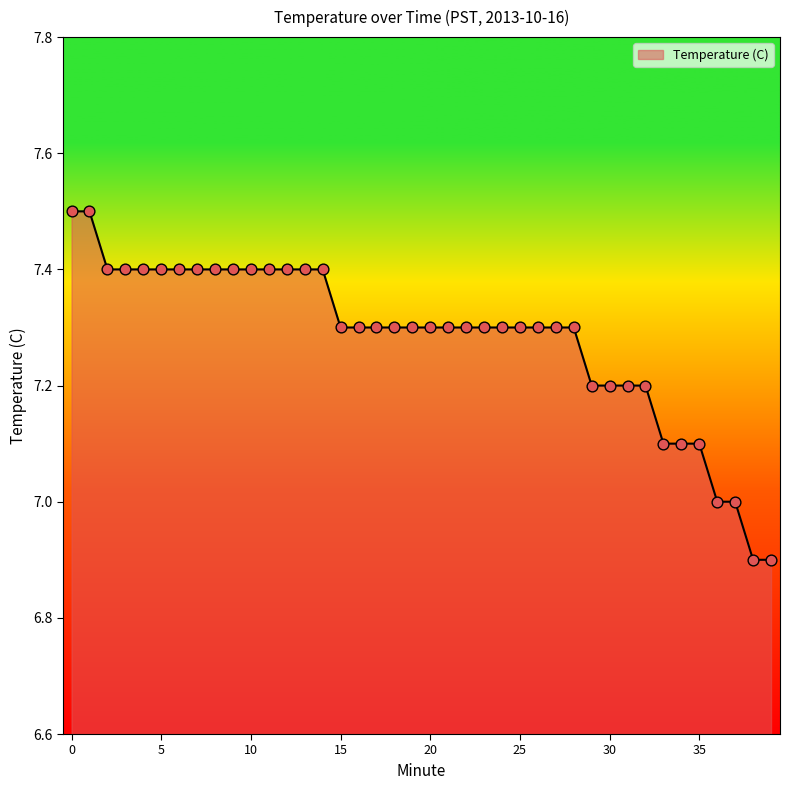

What is the greatest value displayed?

7.5